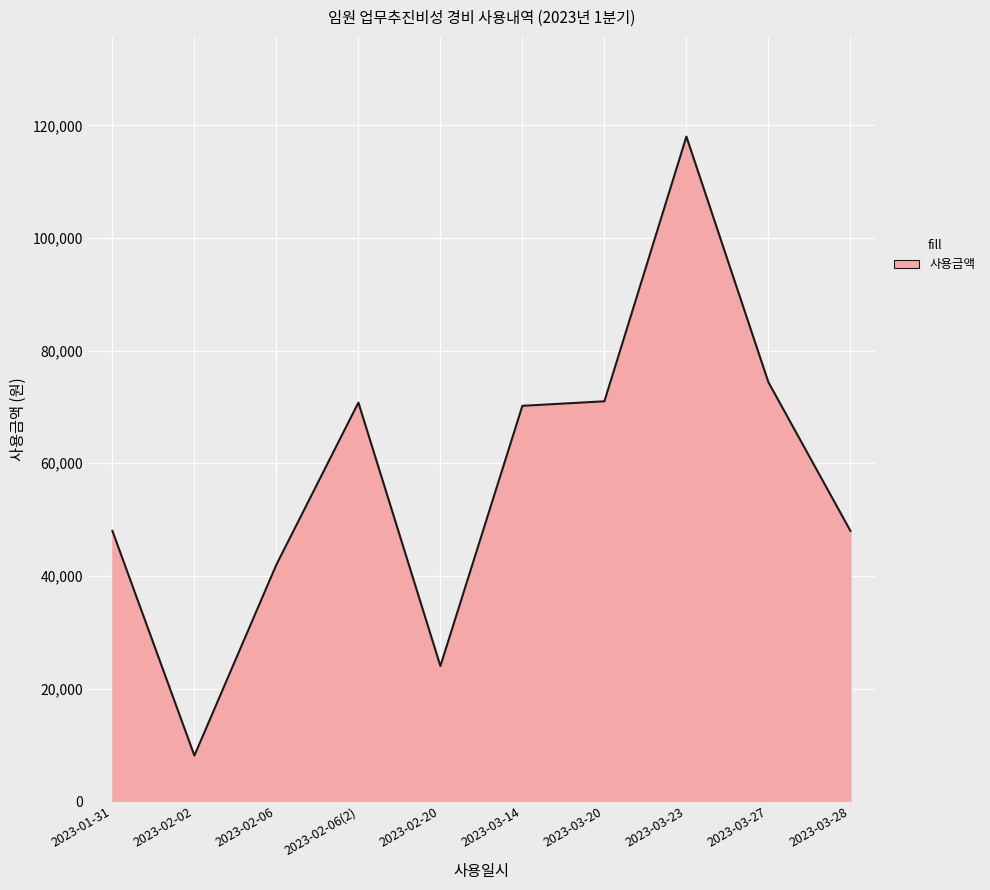

At which category does the chart reach its minimum across all series?

2023-02-02